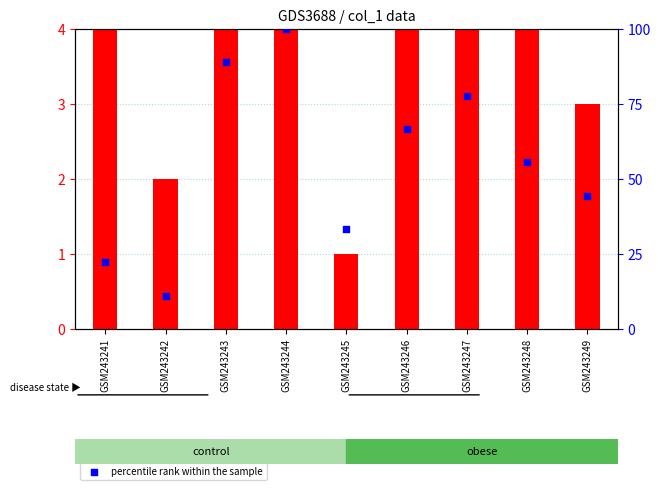

What are all the series names shown in the legend?

transformed count, percentile rank within the sample